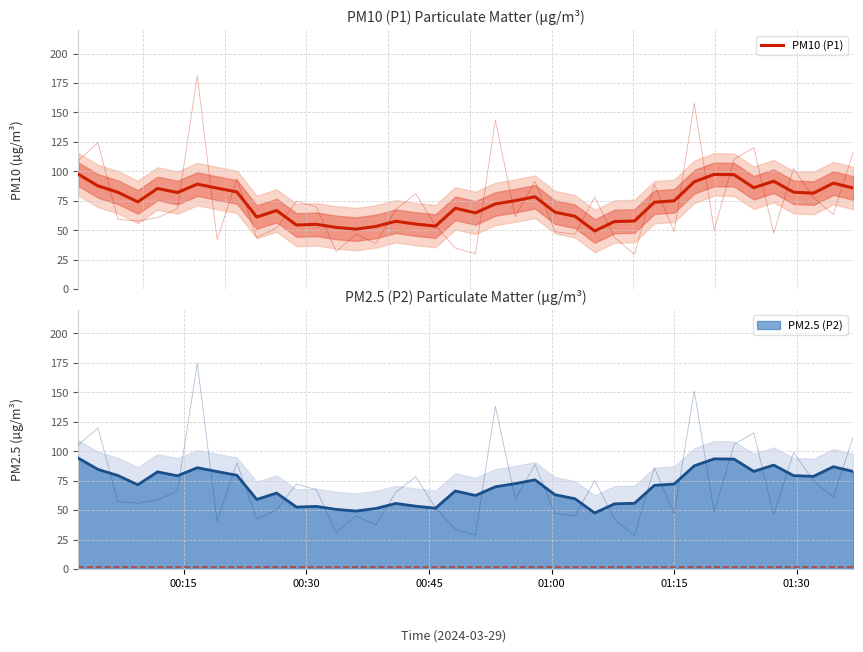

True or false: the data has more than 1 interior local peaks.

True